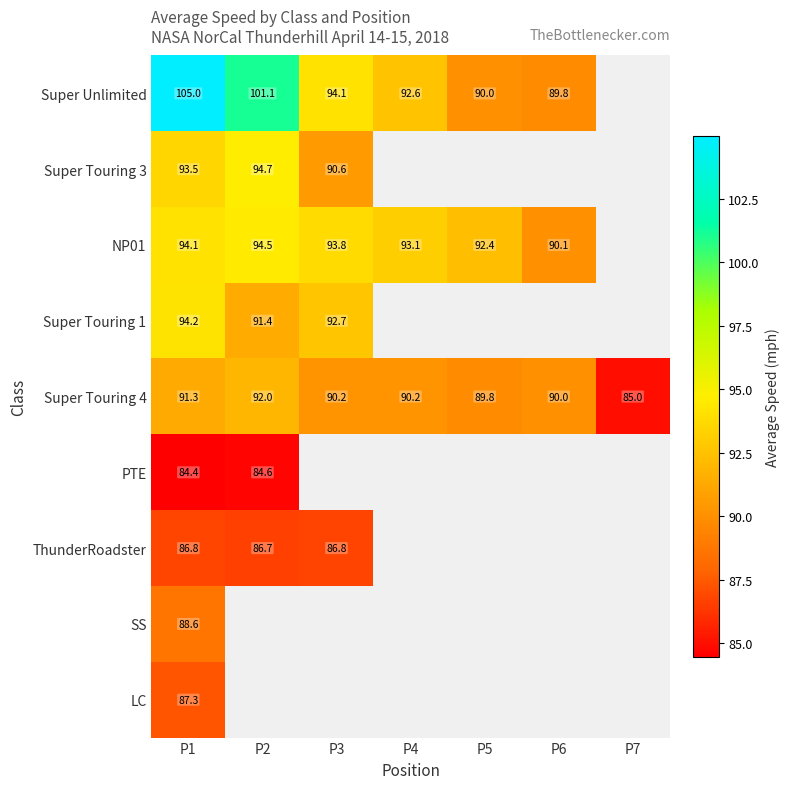

Is the value of Super Touring 4 at P4 greater than the value of ThunderRoadster at P2?

Yes